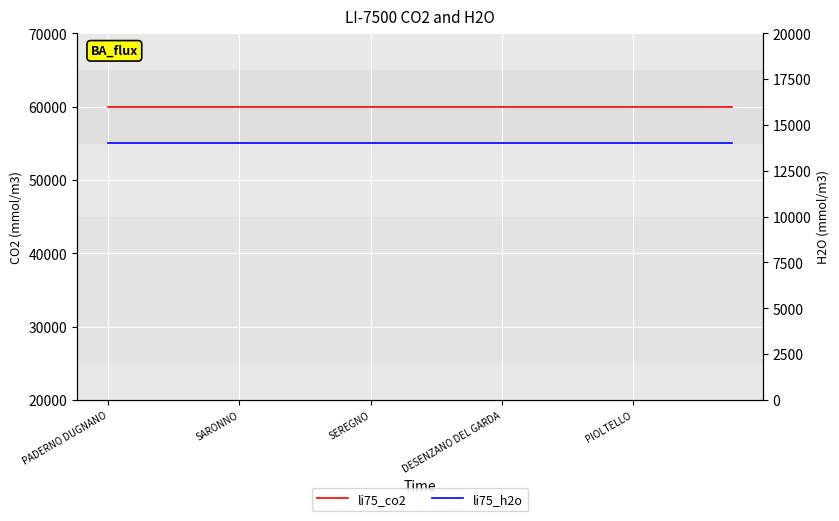

True or false: li75_h2o has more than 1 interior local peaks.

False